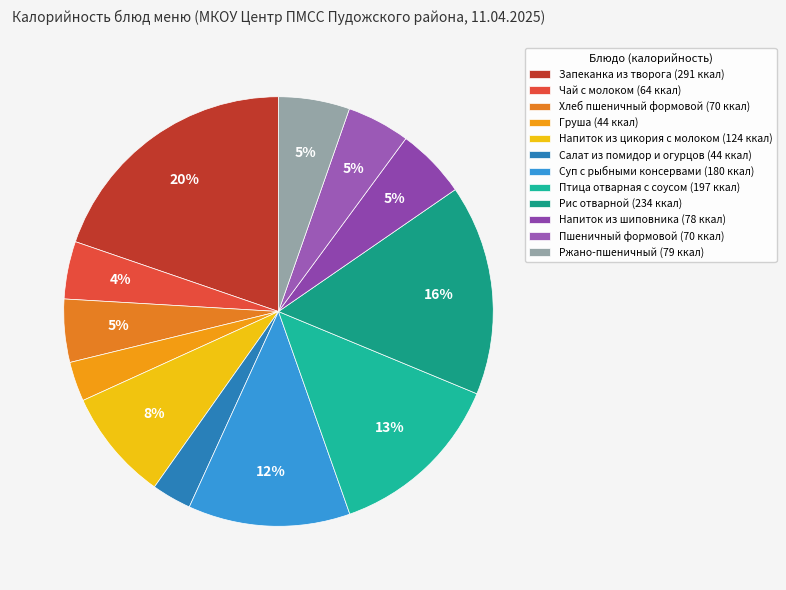

True or false: Ржано-пшеничный accounts for 5% of the total.

True